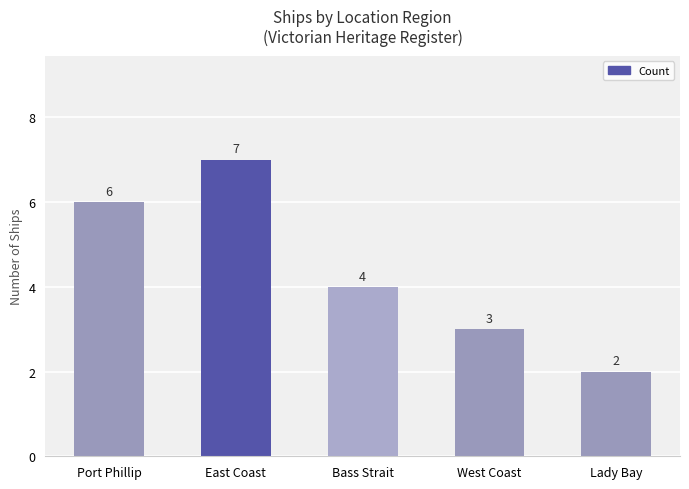

What is the value of the 4th bar from the left?

3